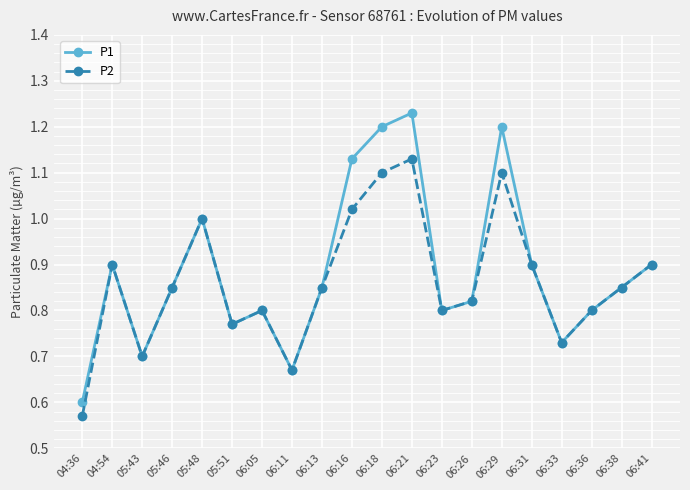

At which label does P2 reach its minimum?

04:36